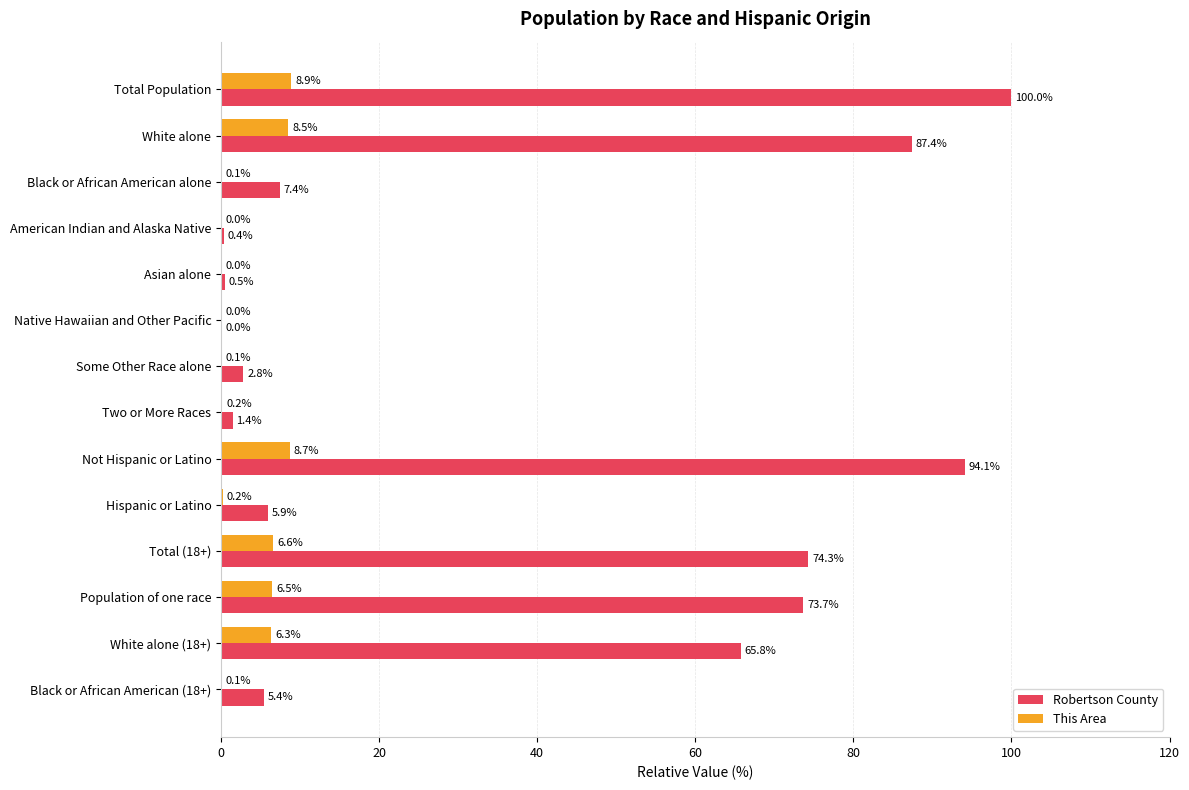

What is the maximum value for This Area?

8.9